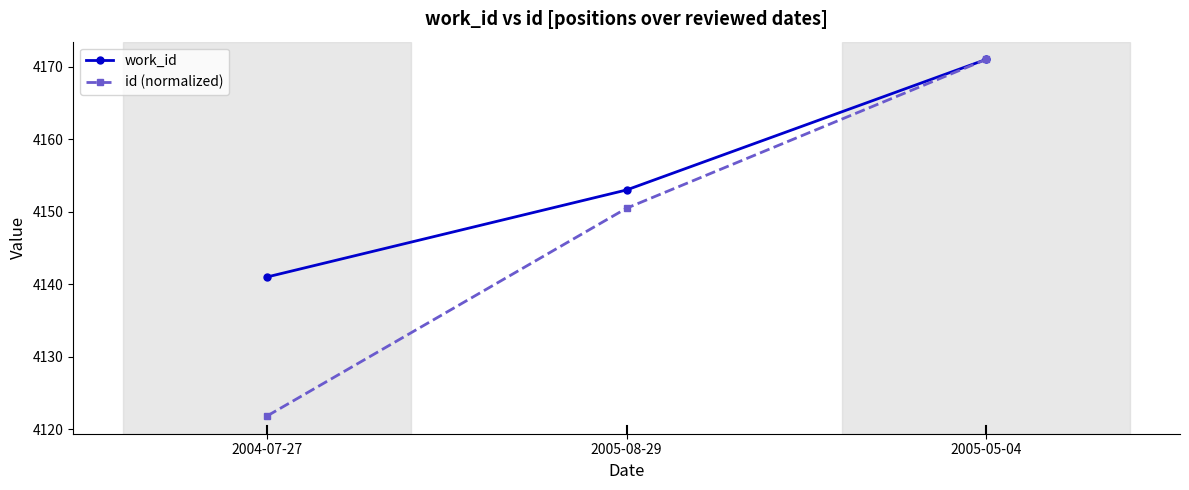

Is it true that id (normalized) equals 4171.0 at 2005-05-04?

True